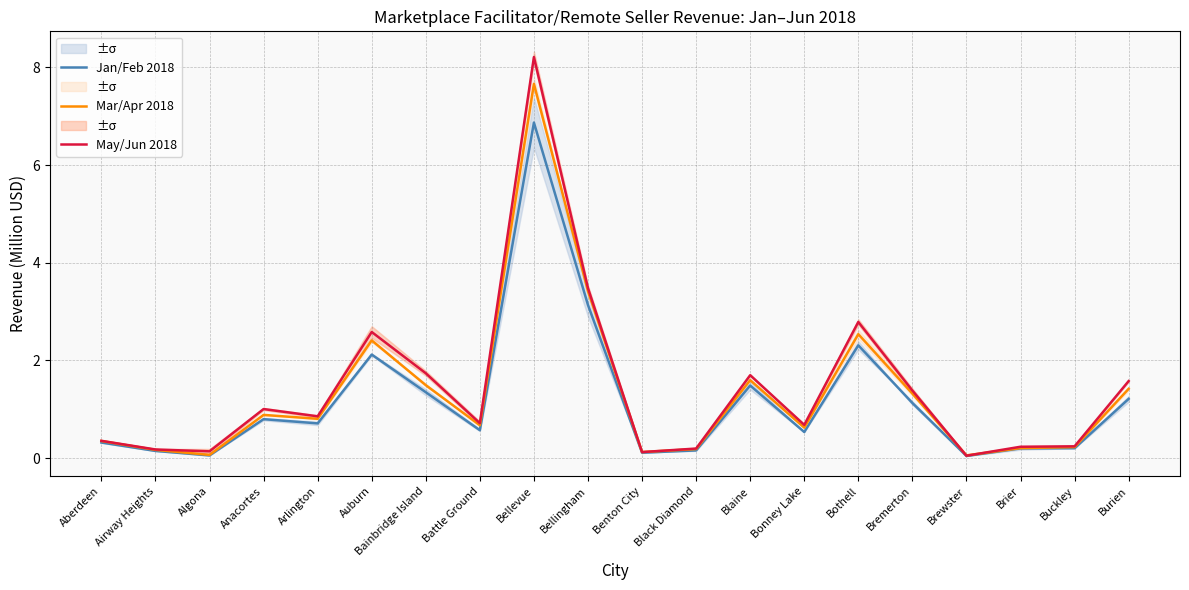

Between Burien and Brewster, which is larger?

Burien